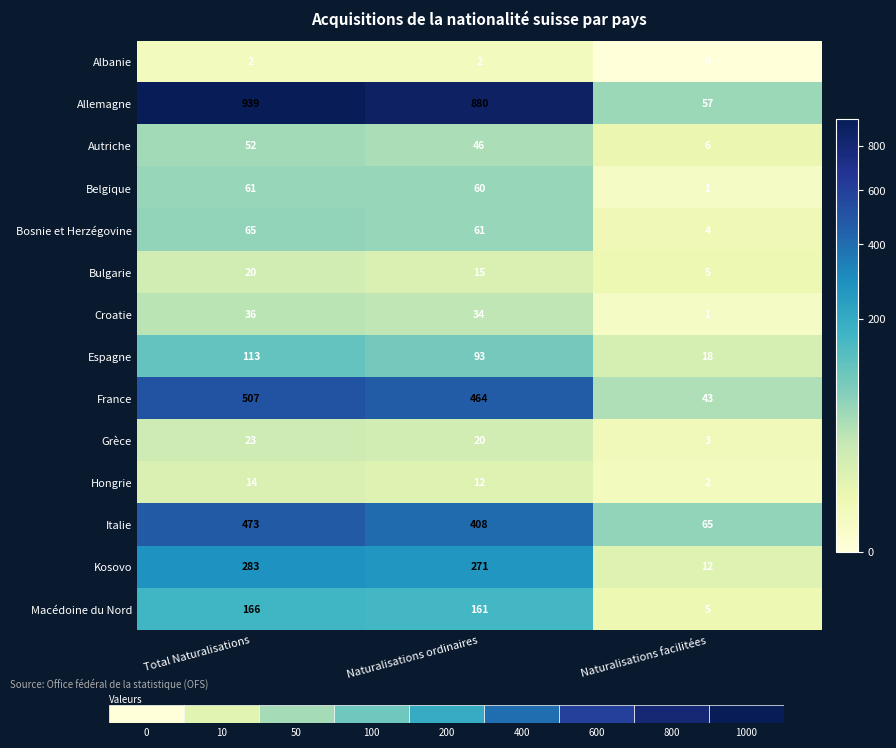

The value of Croatie at Total Naturalisations is 61. True or false?

False